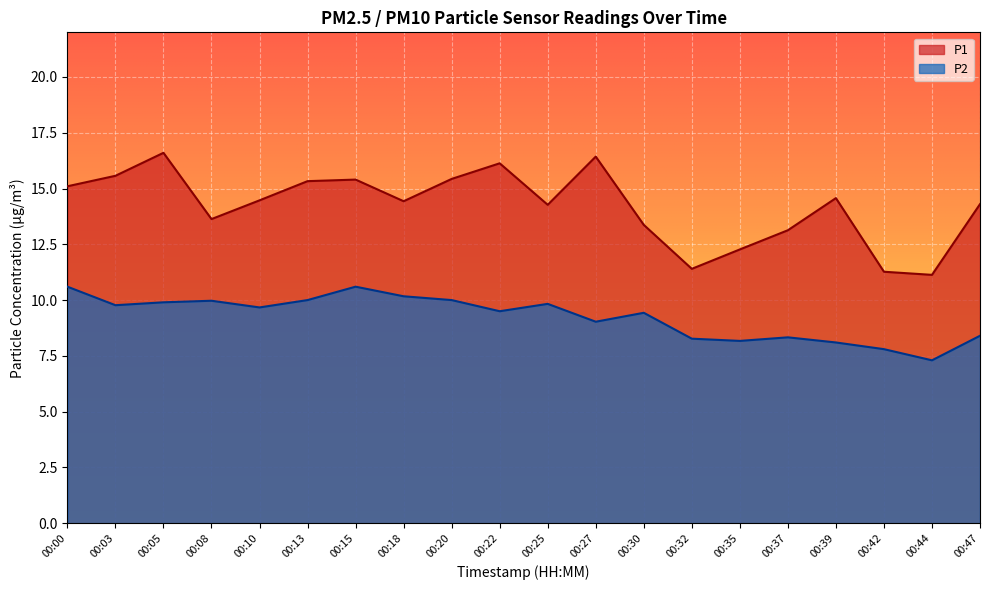

True or false: P2 has a value of 4.9 at 00:27.

False